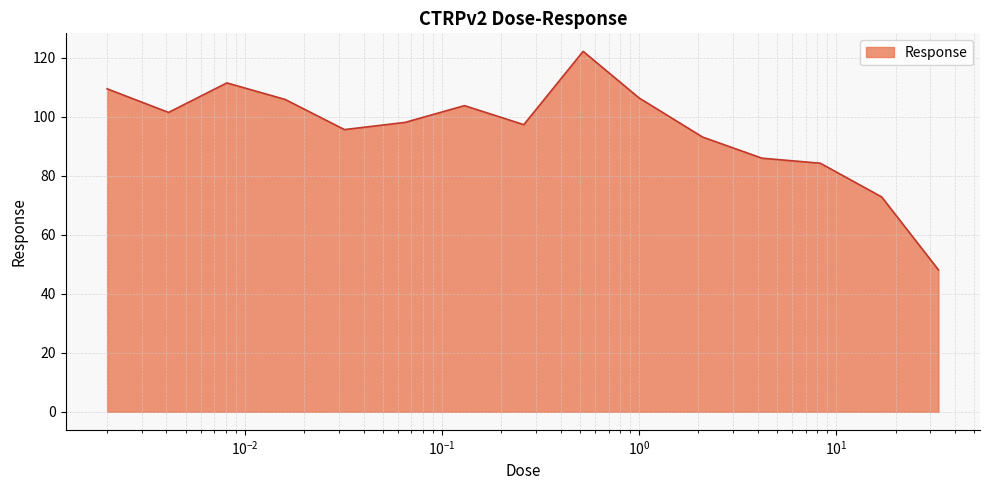

What is the minimum value shown in the chart?

48.1